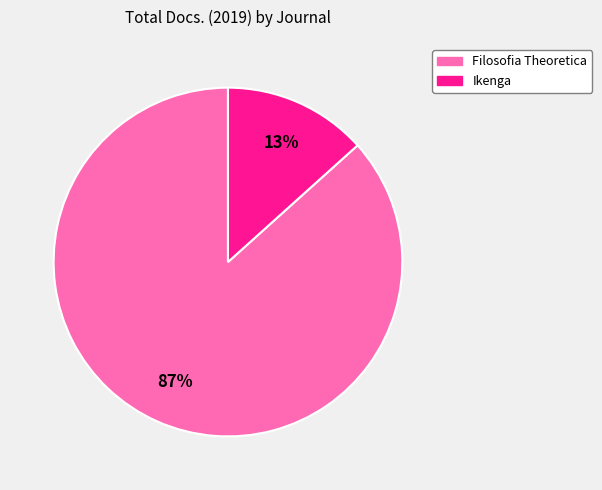

Is there a majority slice in this chart?

Yes